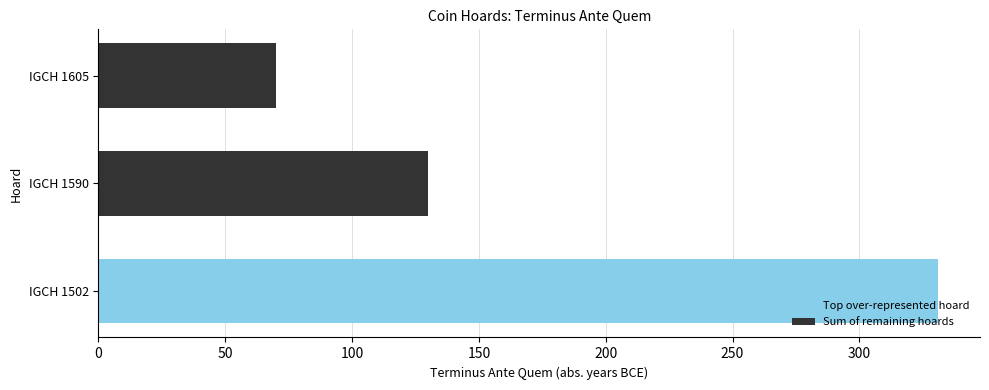

At which label is the value closest to 200?

IGCH 1590